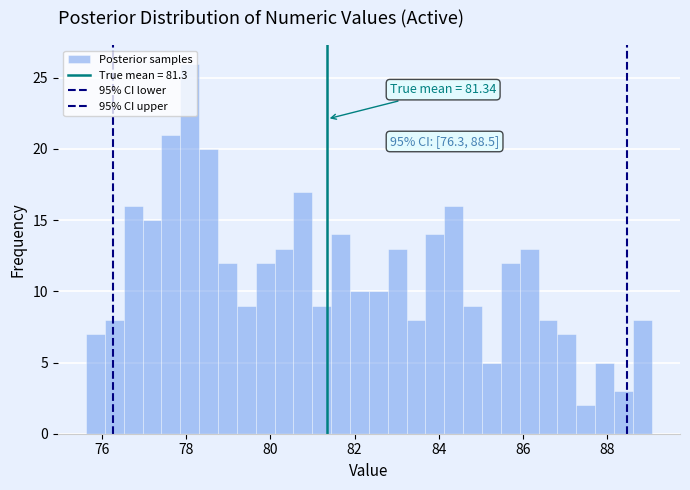

Read against the x-axis, roughly where is the centre of the tallest bar?

78.0